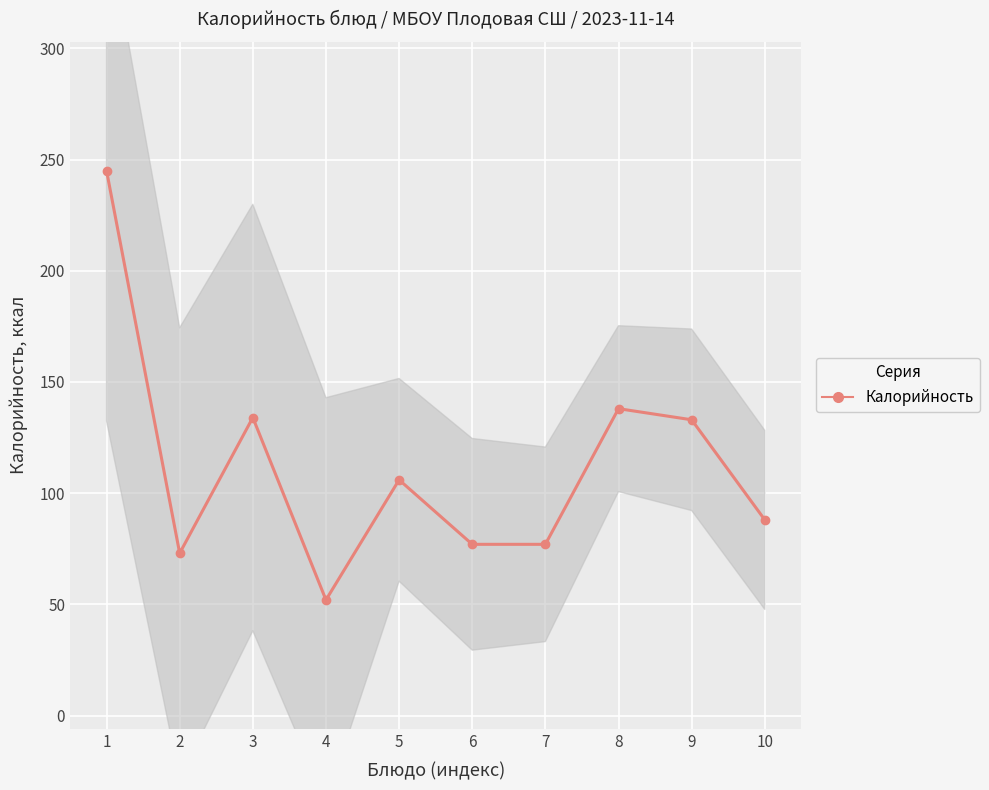

How many lines are shown in the chart?

1